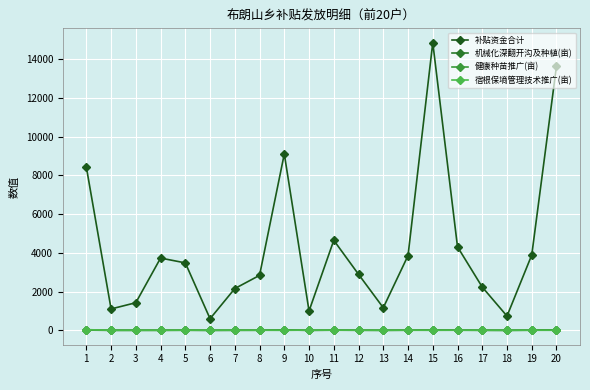

Where do 宿根保墒管理技术推广(亩) and 健康种苗推广(亩) first cross each other?

1 and 2